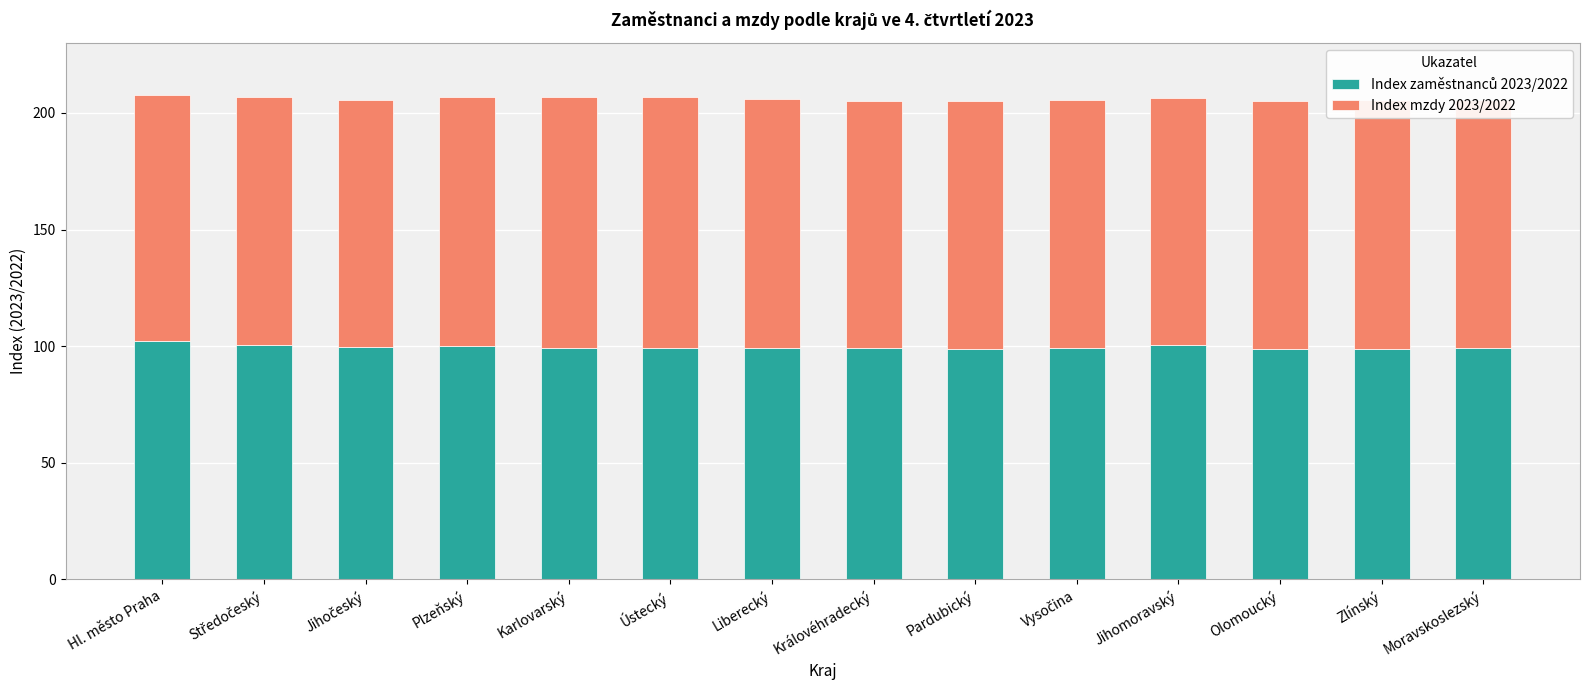

What is the total value across all series at Zlínský?

205.5